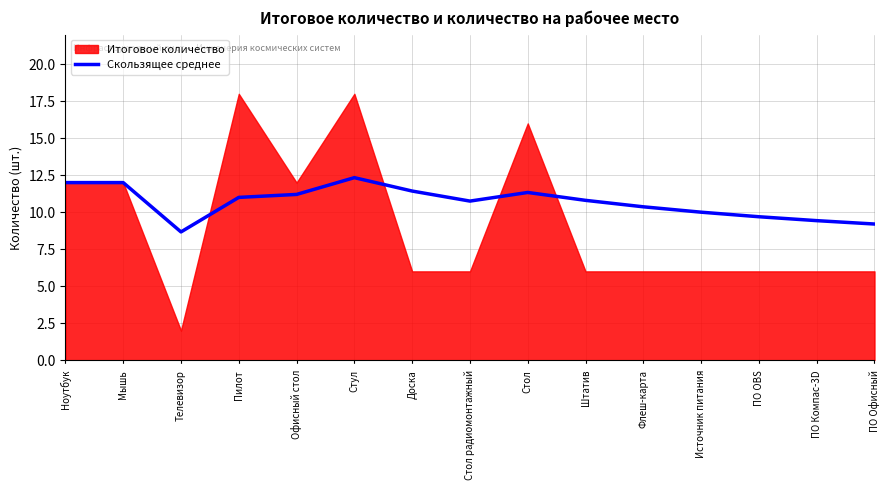

Which label corresponds to the smallest value in the chart?

Телевизор